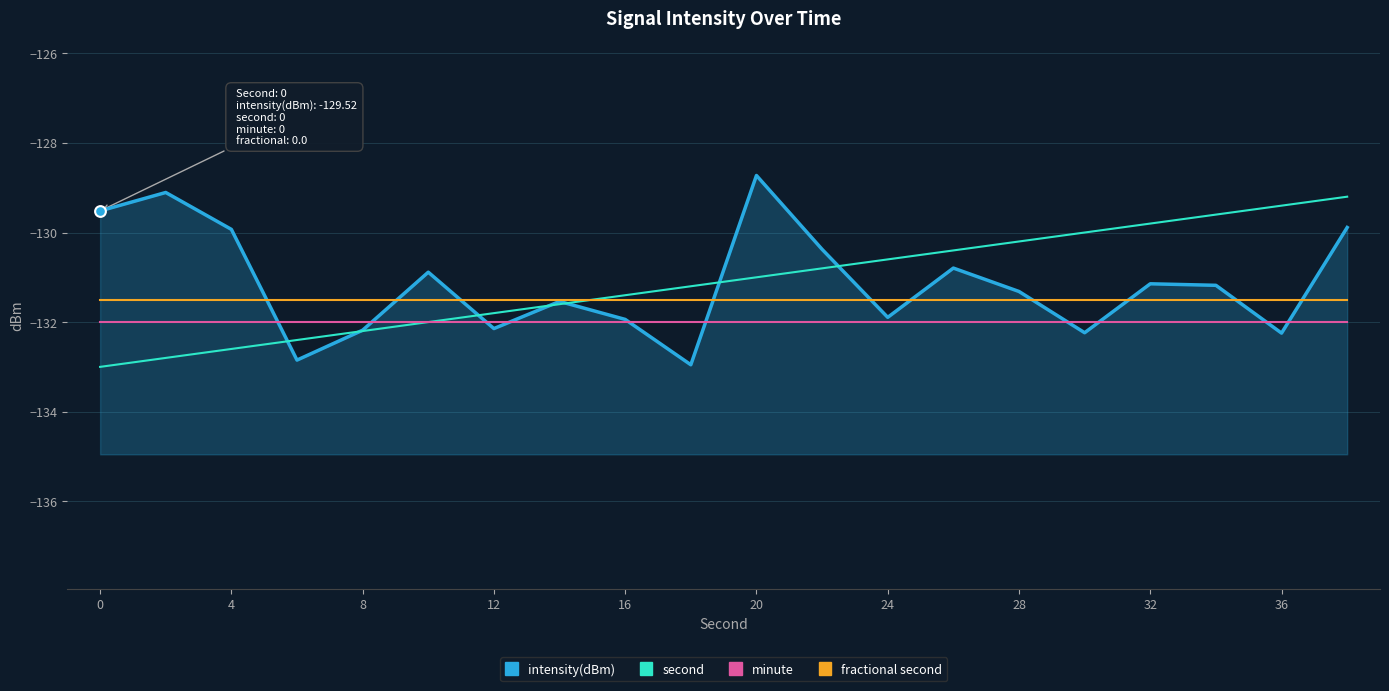

Which series has the largest total across all categories?

second